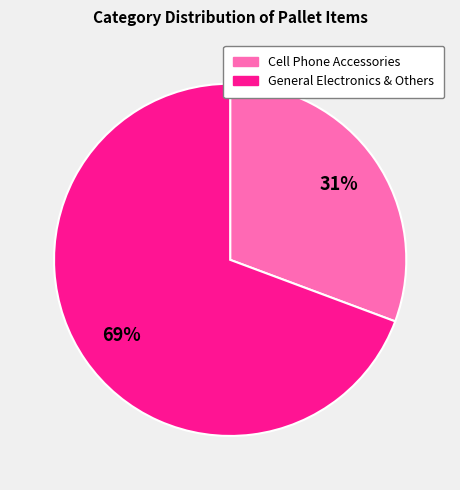

To the nearest percent, what is the average slice percentage?

50%